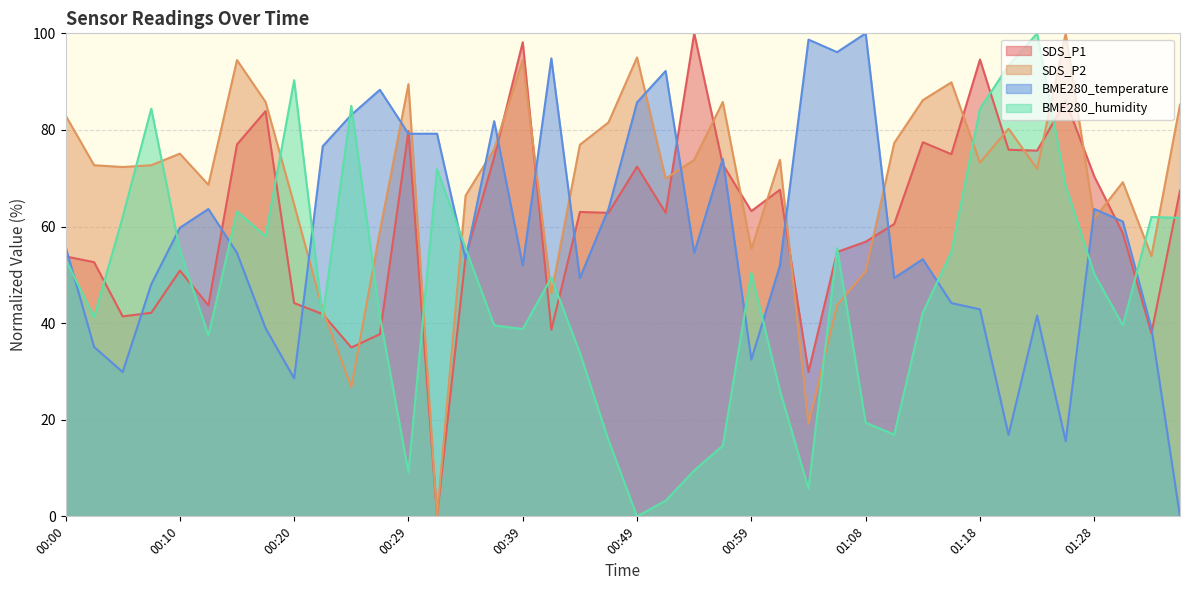

How many lines are shown in the chart?

4